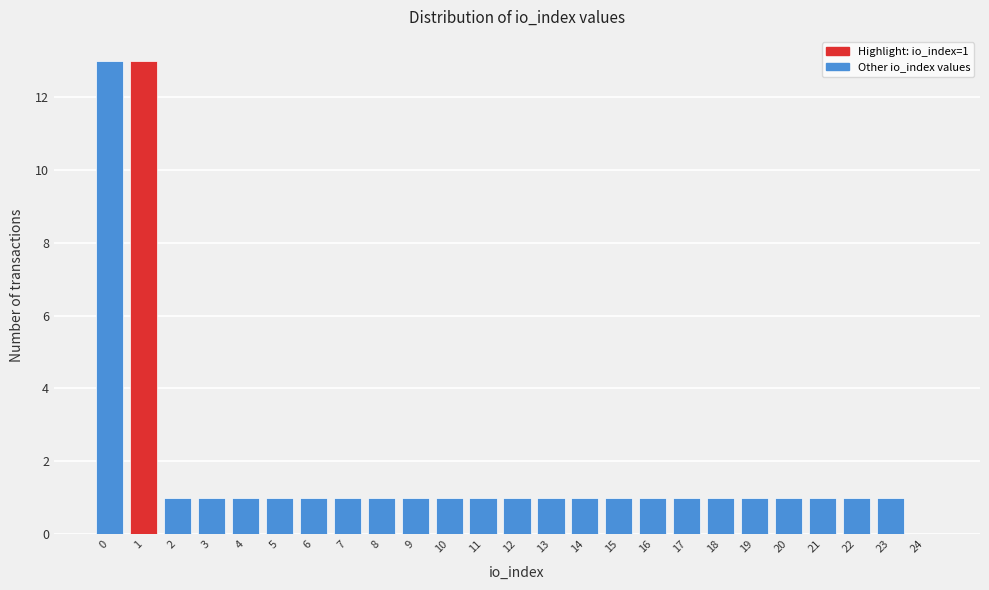

Reading left to right, extract all data points from this chart.

0=13	1=13	2=1	3=1	4=1	5=1	6=1	7=1	8=1	9=1	10=1	11=1	12=1	13=1	14=1	15=1	16=1	17=1	18=1	19=1	20=1	21=1	22=1	23=1	24=0